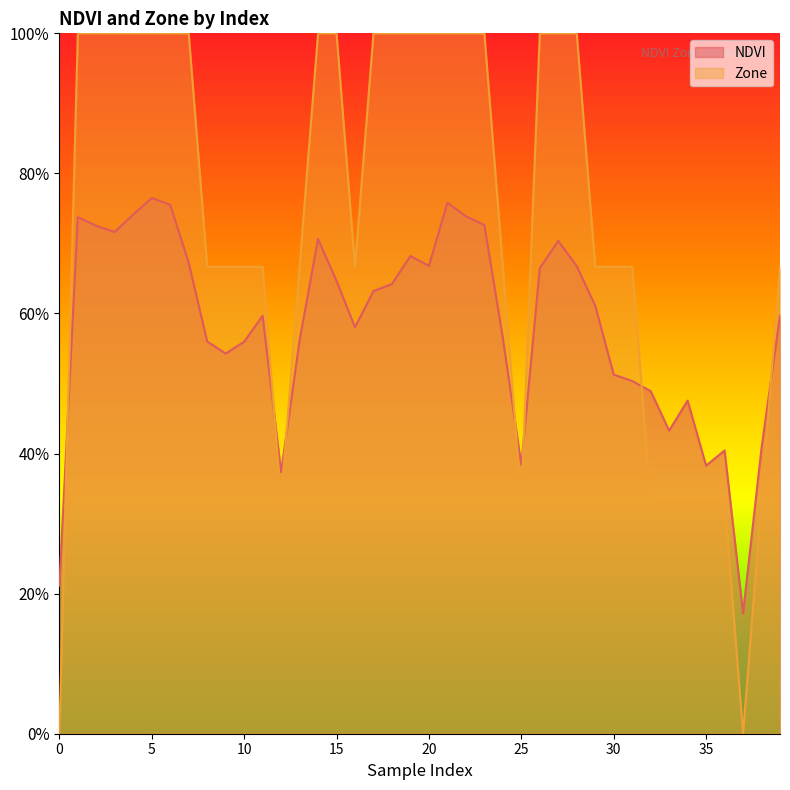

At which category does Zone reach its first local valley?

12